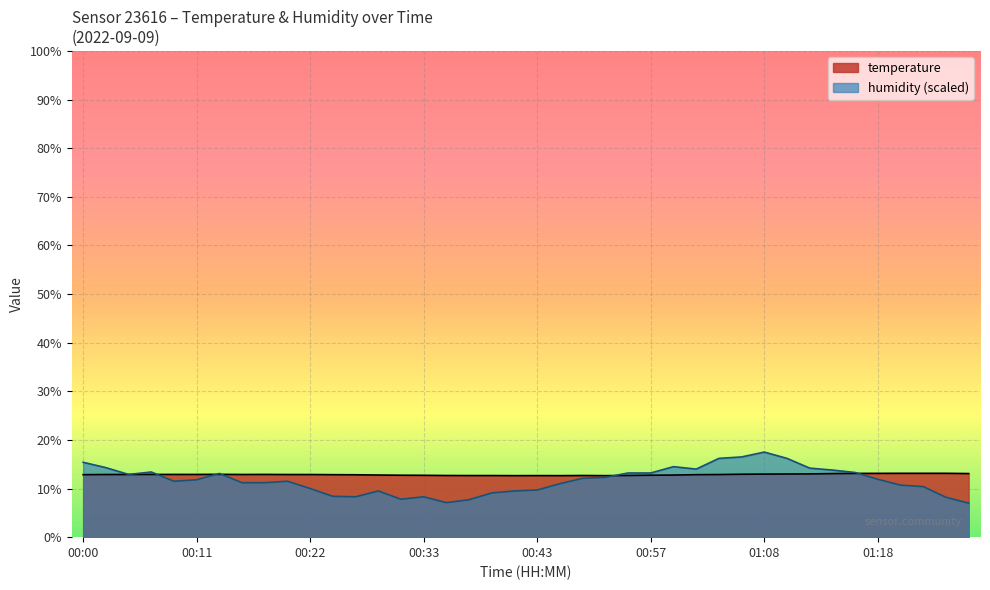

What is the difference between the highest and lowest values at 00:55?

0.5